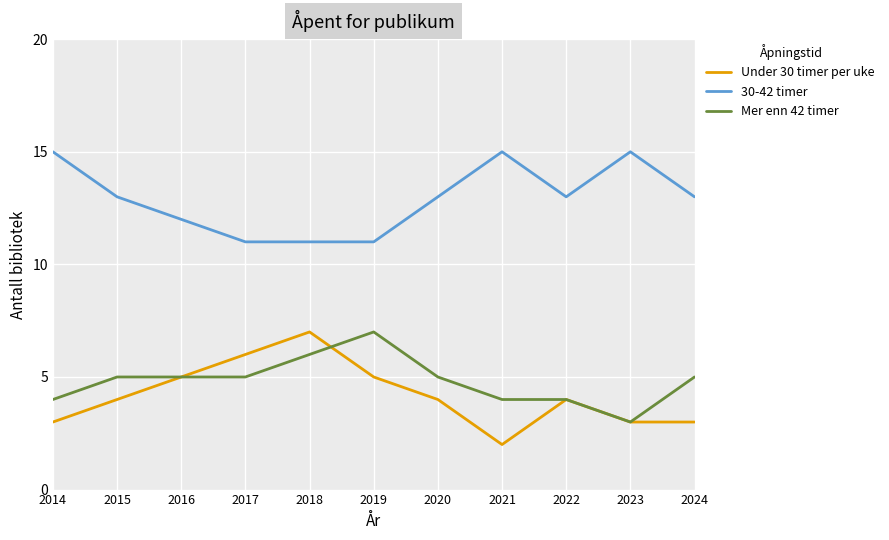

What is the smallest value displayed?

2